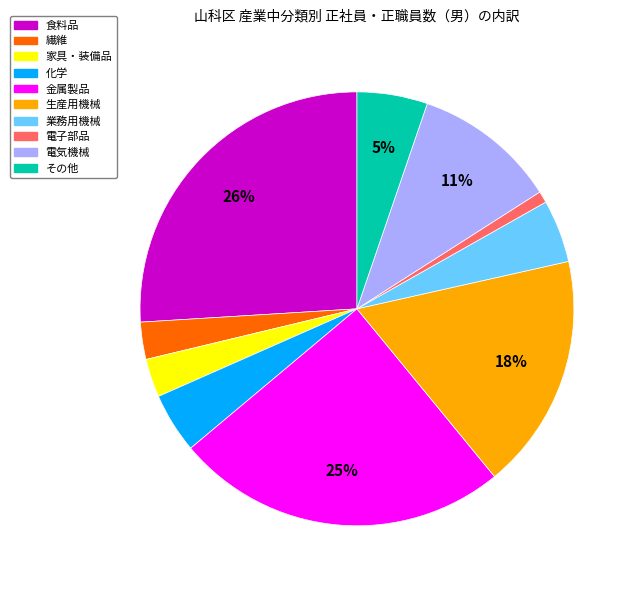

Is it true that 繊維 is 11% of the pie?

False